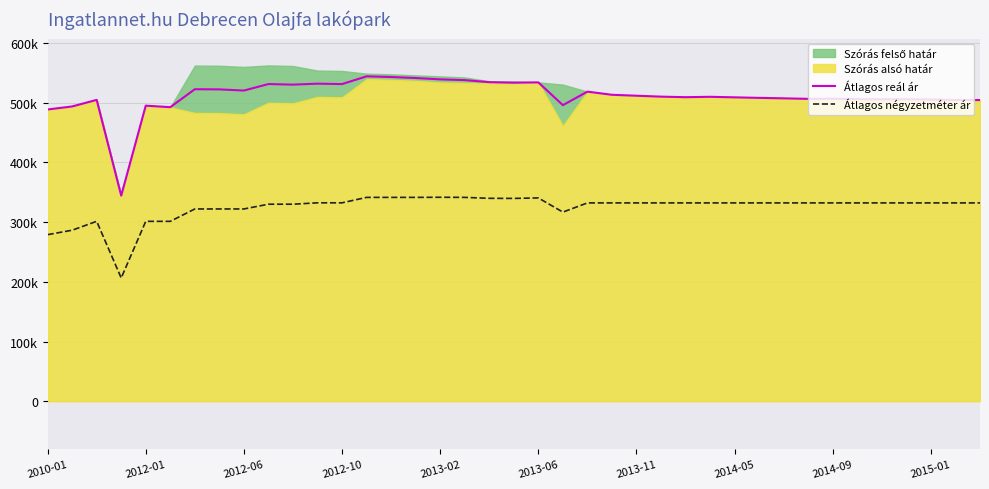

Read the Átlagos reál ár value at 27, to the nearest 50.

509850